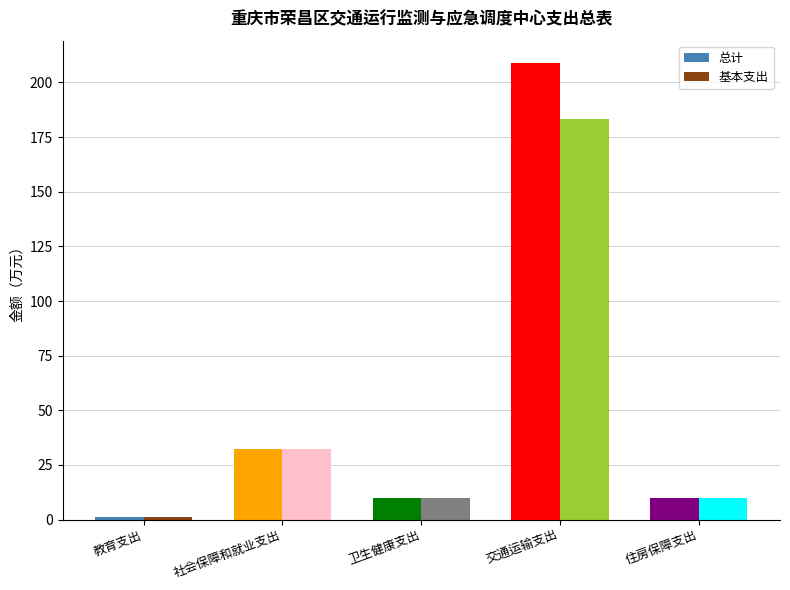

How many bars are there in each group?

2